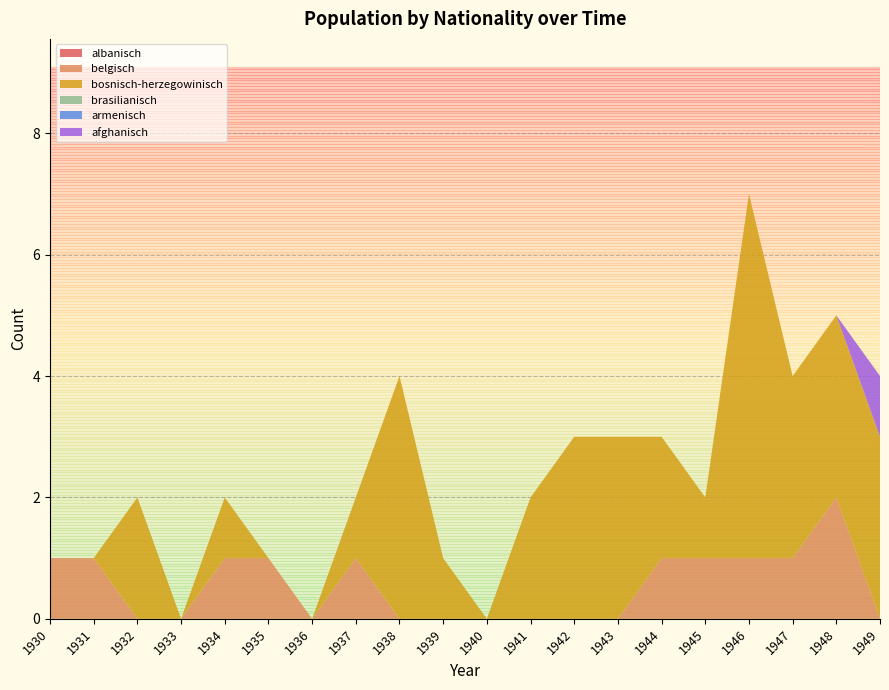

Reading left to right, list all the values displayed in this chart.

albanisch: 0	0	0	0	0	0	0	0	0	0	0	0	0	0	0	0	0	0	0	0
belgisch: 1	1	0	0	1	1	0	1	0	0	0	0	0	0	1	1	1	1	2	0
bosnisch-herzegowinisch: 0	0	2	0	1	0	0	1	4	1	0	2	3	3	2	1	6	3	3	3
brasilianisch: 0	0	0	0	0	0	0	0	0	0	0	0	0	0	0	0	0	0	0	0
armenisch: 0	0	0	0	0	0	0	0	0	0	0	0	0	0	0	0	0	0	0	0
afghanisch: 0	0	0	0	0	0	0	0	0	0	0	0	0	0	0	0	0	0	0	1